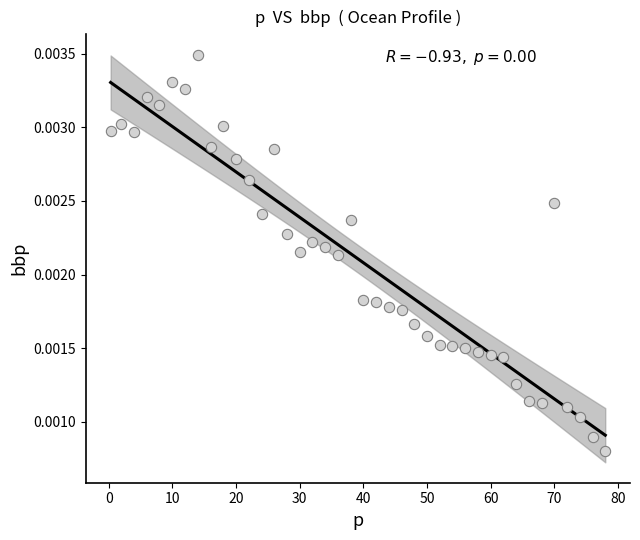

What is the range of X values (max minus min)?

77.7